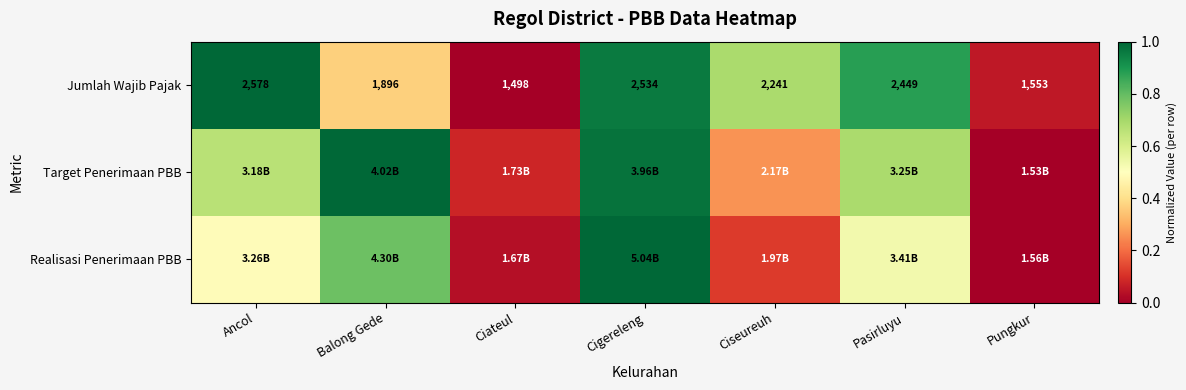

Which category has the highest value in the Jumlah Wajib Pajak series?

Ancol